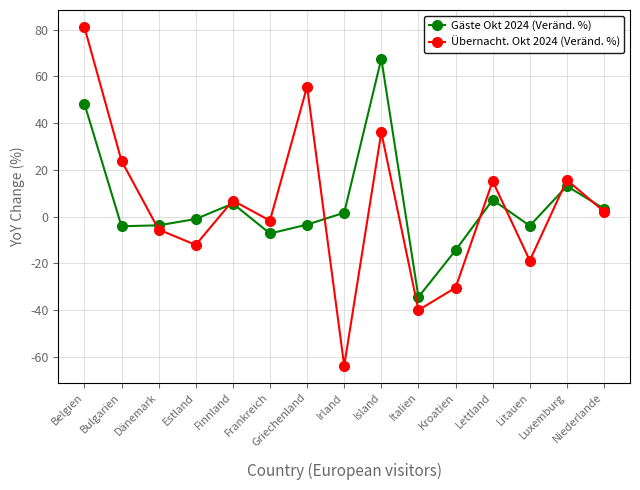

At which label does Gäste Okt 2024 (Veränd. %) first exceed -1?

Belgien